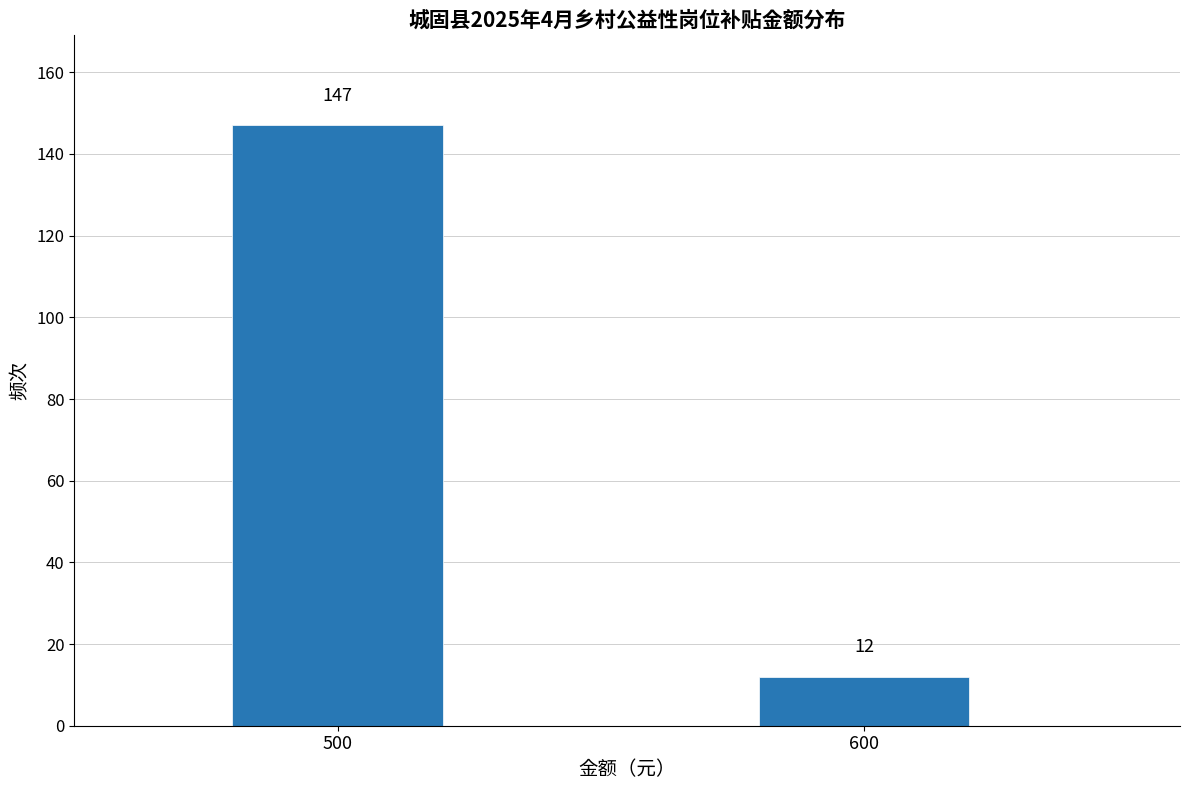

Reading right to left, transcribe all the data shown in this chart.

600=12	500=147